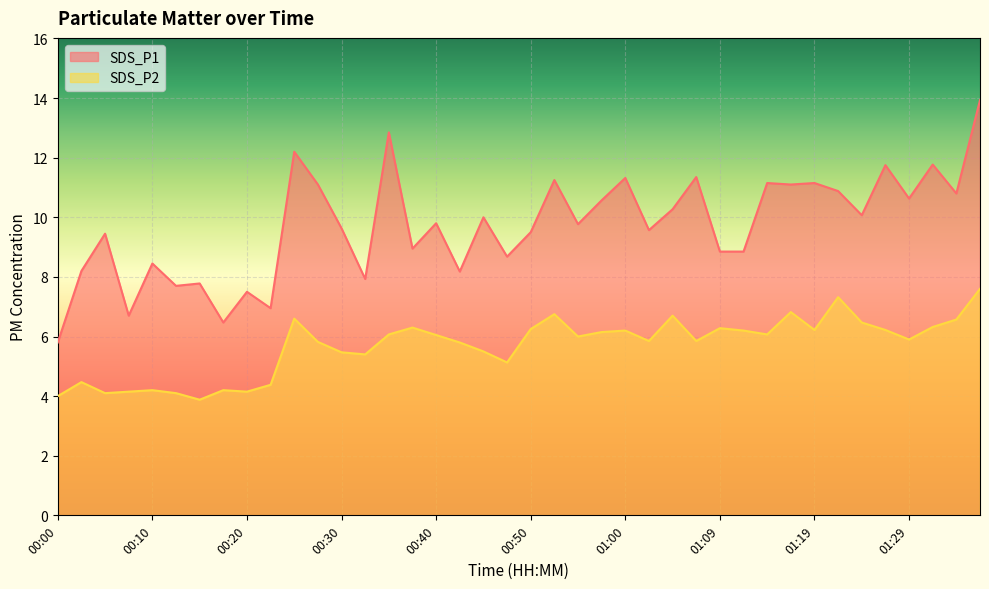

True or false: SDS_P2 and SDS_P1 cross at least once.

False